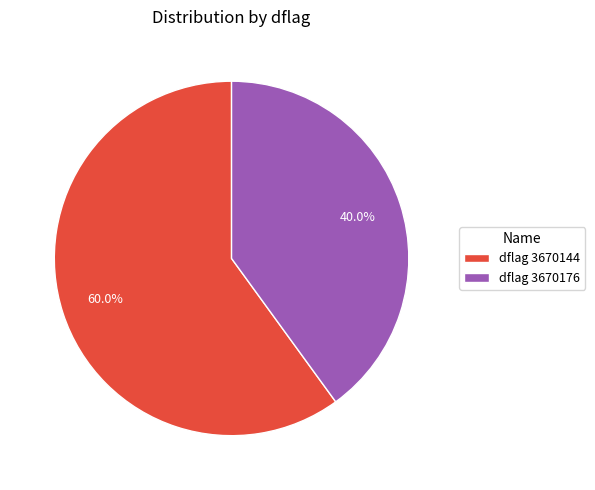

Rank the categories by value from lowest to highest.

dflag 3670176, dflag 3670144